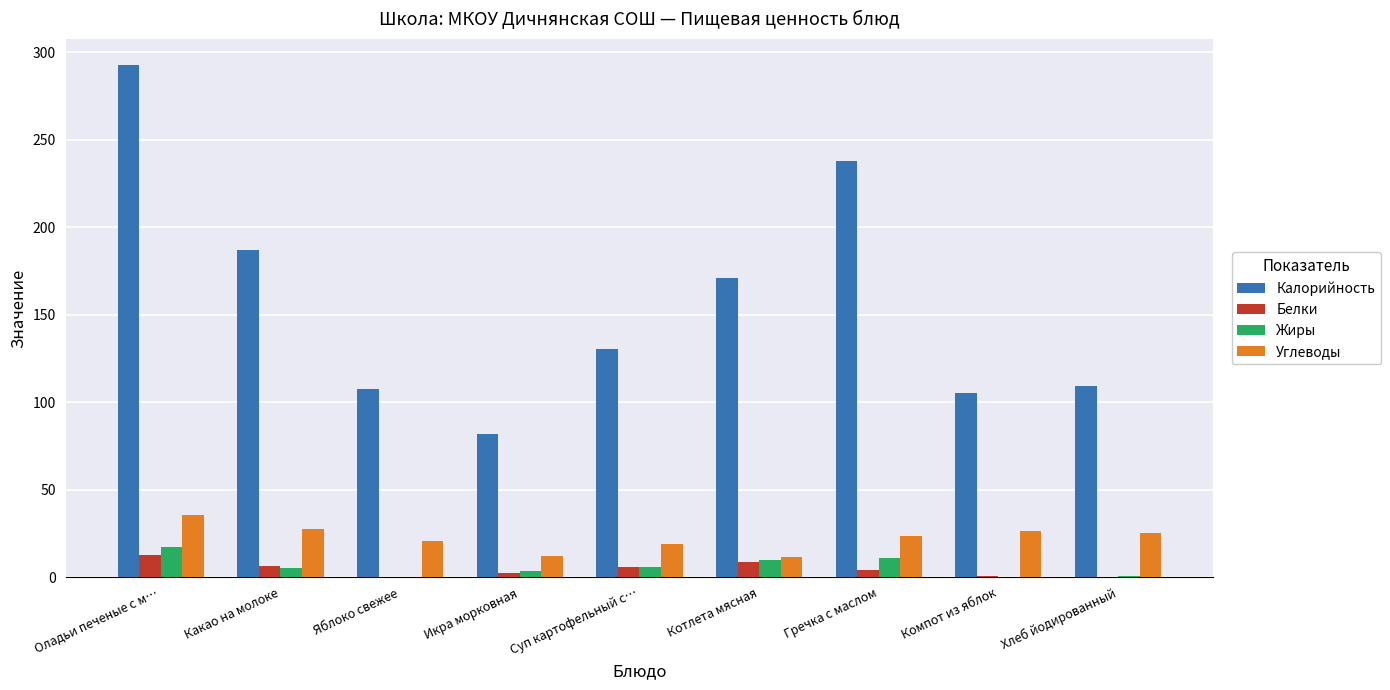

Which series has the widest spread of values?

Калорийность